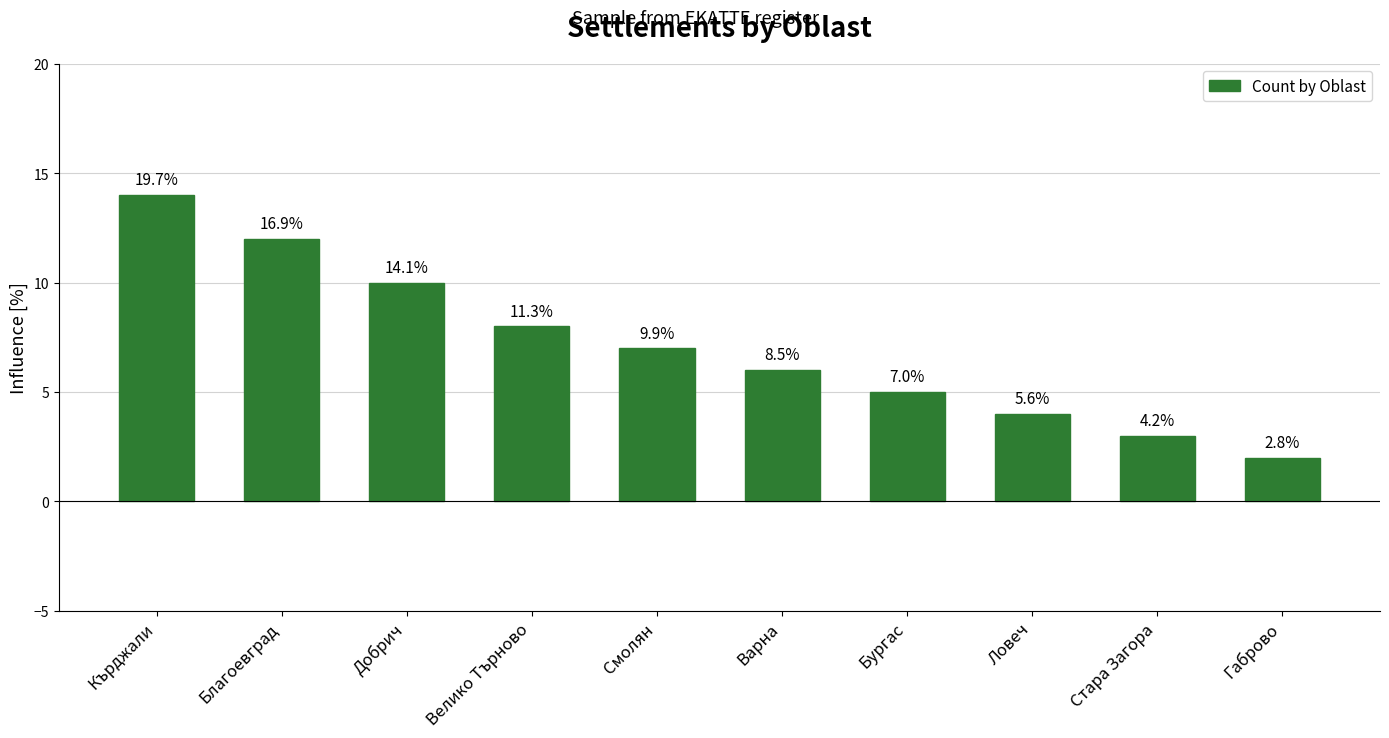

At which category does the chart reach its peak across all series?

Кърджали